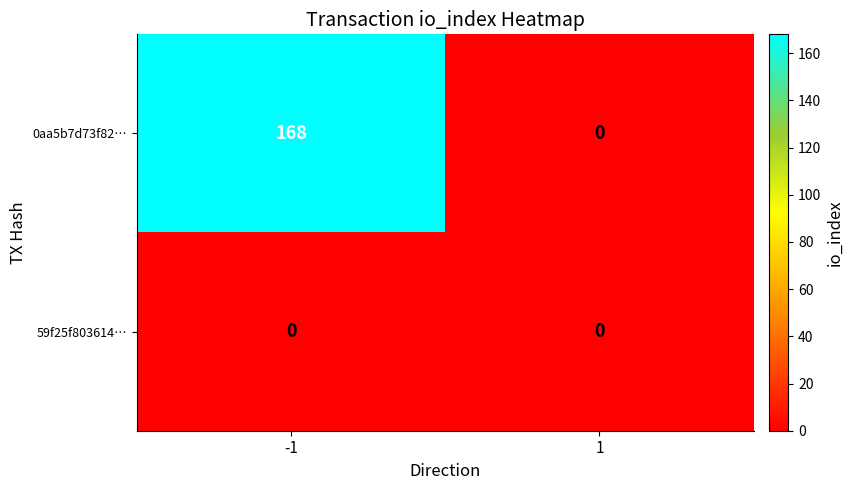

Reading left to right, list all the values displayed in this chart.

0aa5b7d73f82…: -1=168	1=0
59f25f803614…: -1=0	1=0